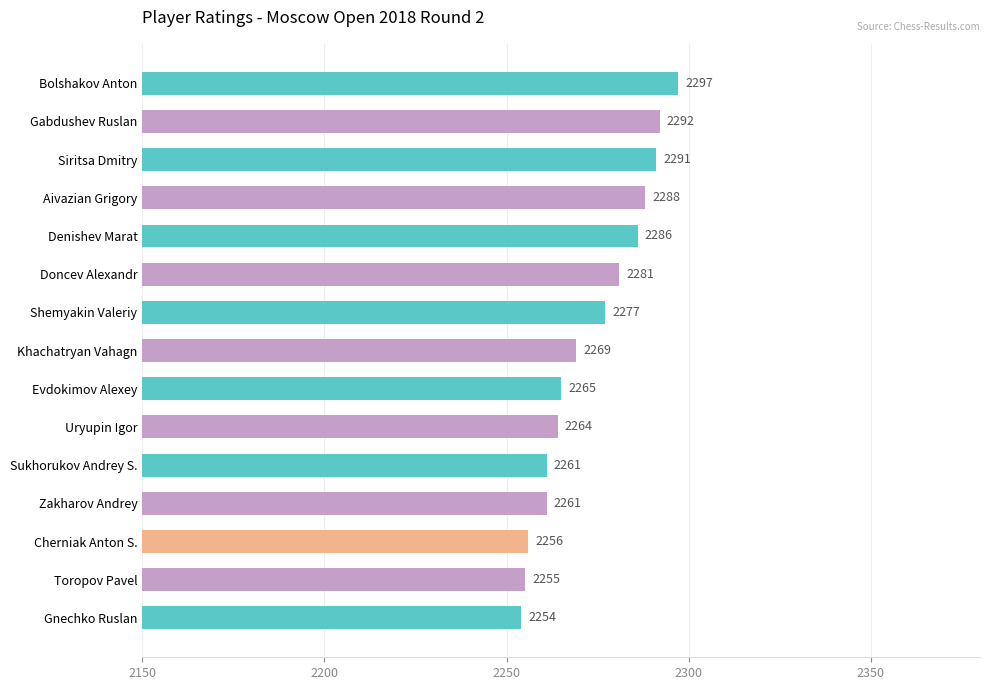

Which label corresponds to the smallest value in the chart?

Gnechko Ruslan